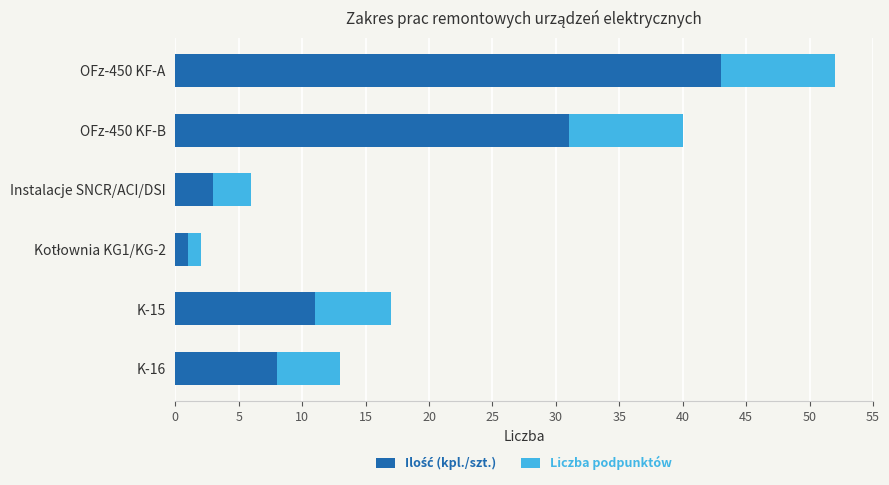

What is the total value across all series at K-16?

13